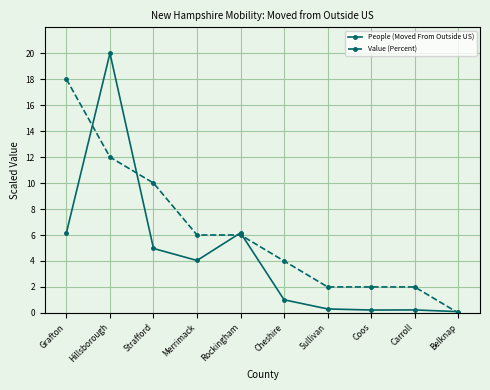

Which series has the largest range (max minus min)?

People (Moved From Outside US)